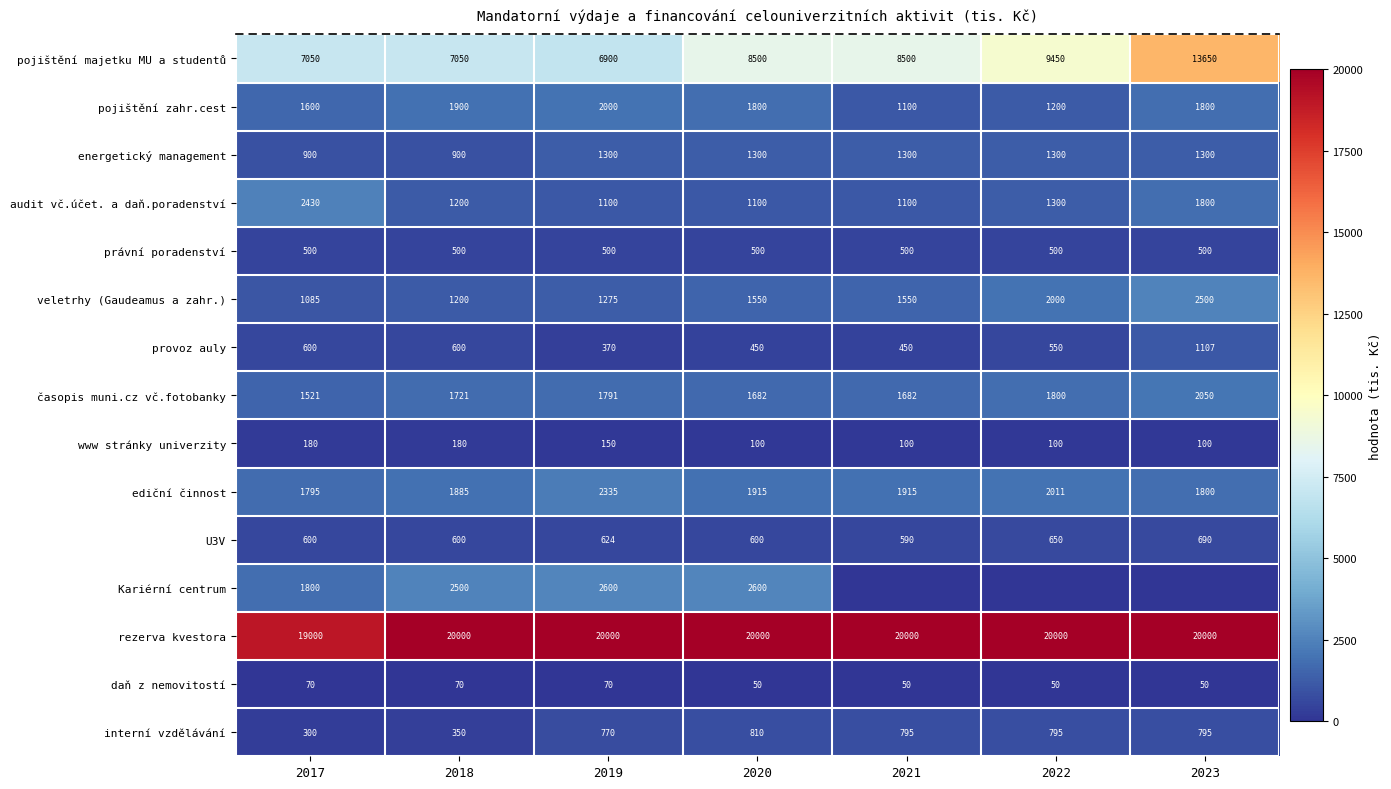

The ediční činnost series shows 1885 at 2018. True or false?

True